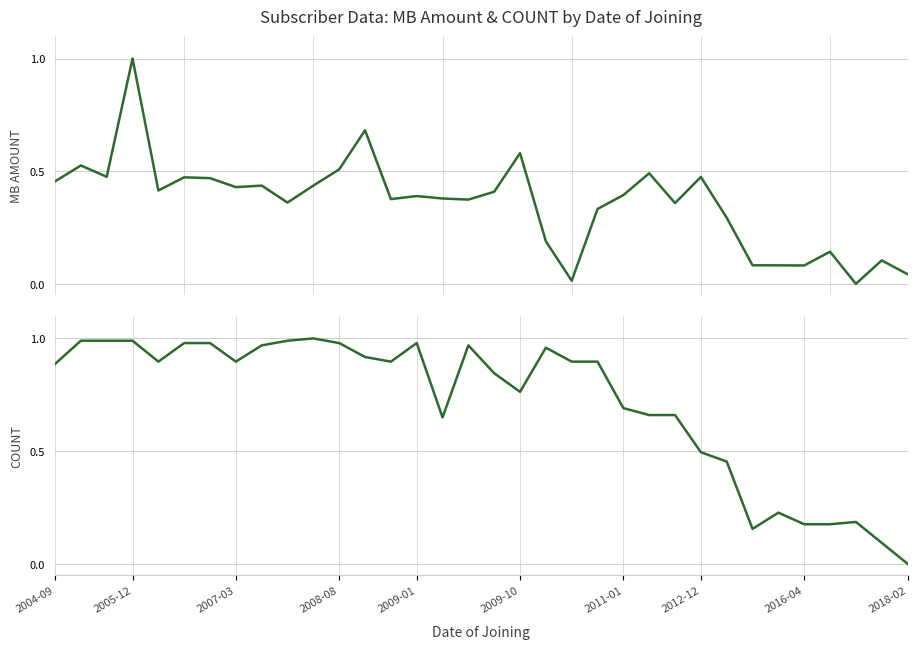

What is the difference between the MB AMOUNT values at 30 and 21?

0.2